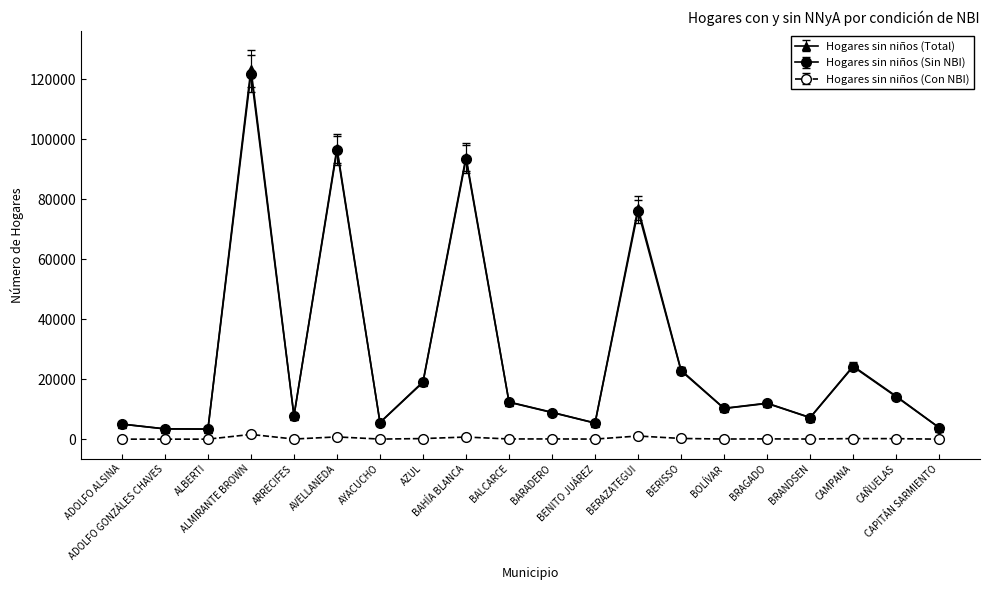

What is the maximum value shown in the chart?

123464